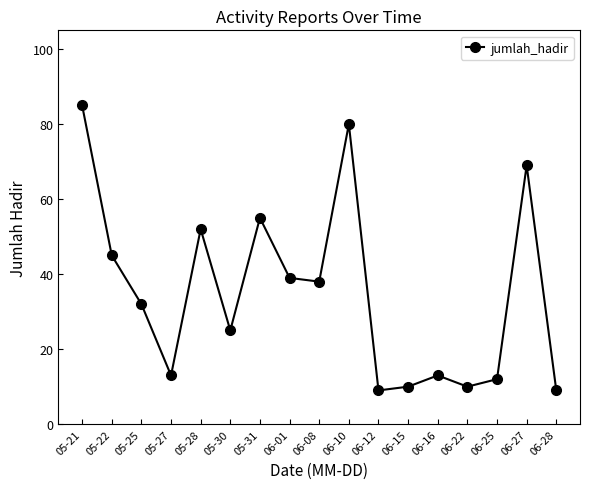

Where is the first local maximum?

05-28